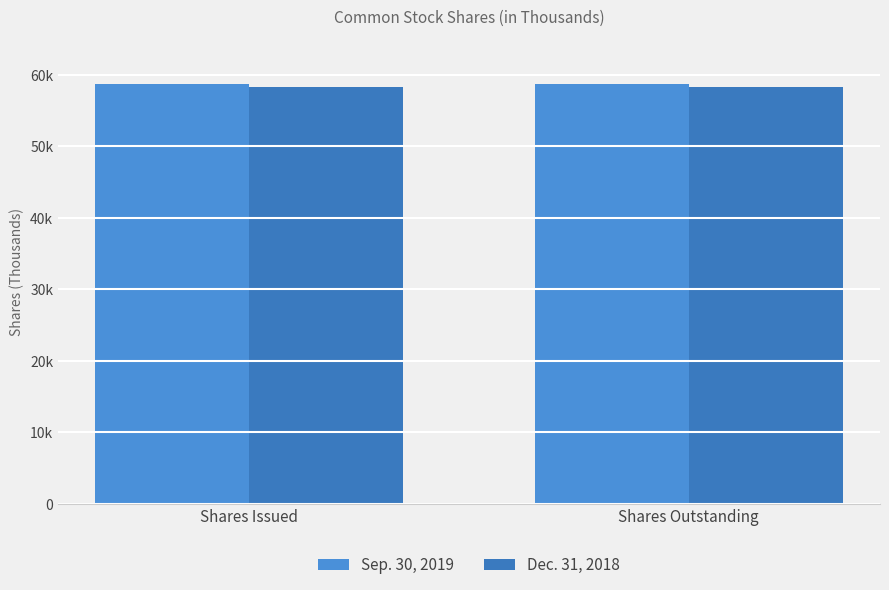

Reading left to right, transcribe all the data shown in this chart.

Sep. 30, 2019: Shares Issued=58738	Shares Outstanding=58738
Dec. 31, 2018: Shares Issued=58364	Shares Outstanding=58364